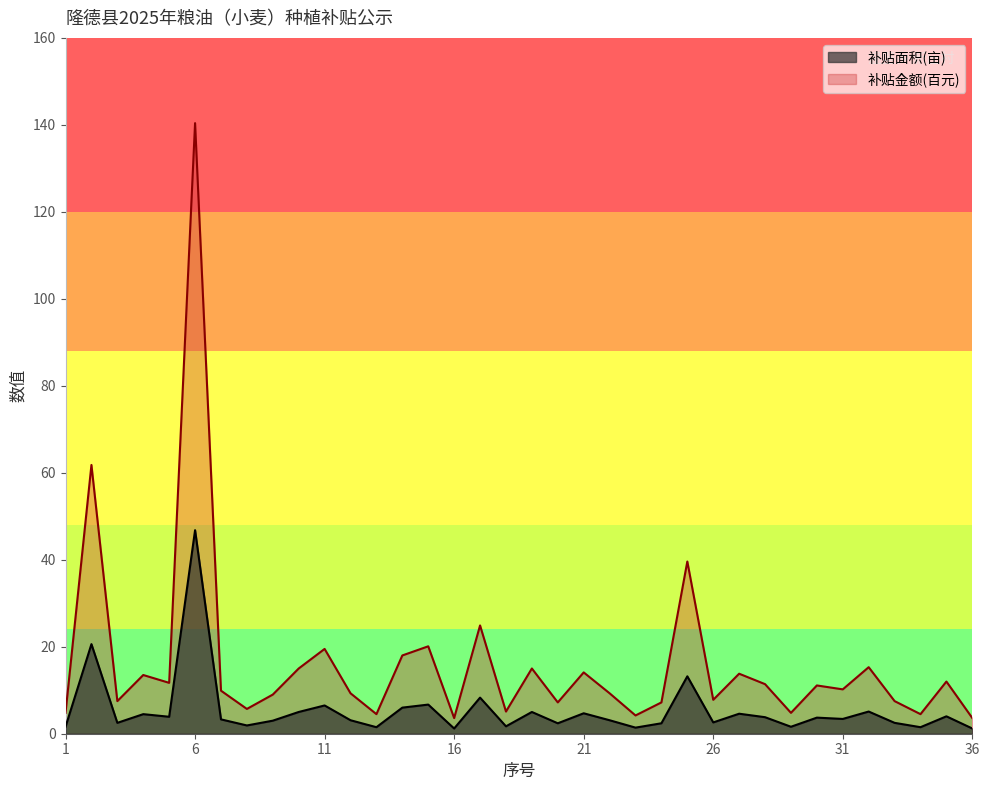

At which label does 补贴面积 reach its minimum?

16